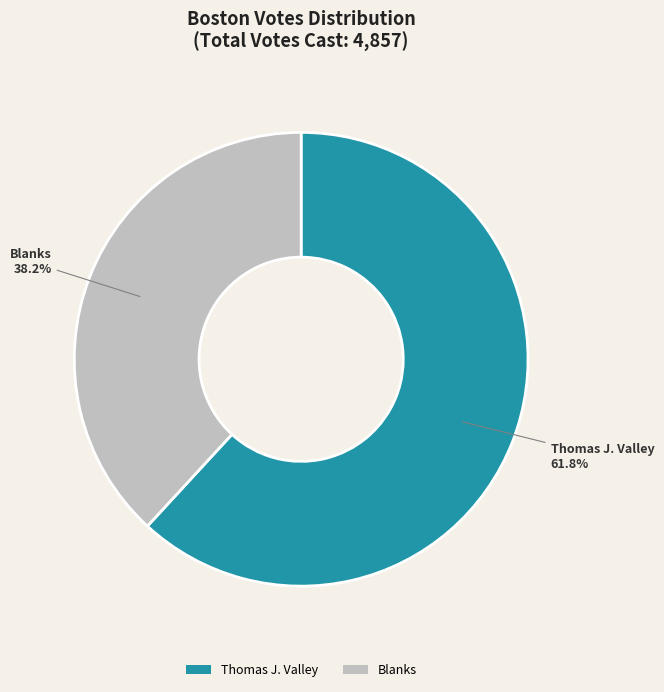

Do Blanks and Thomas J. Valley together represent more than half of the pie?

Yes